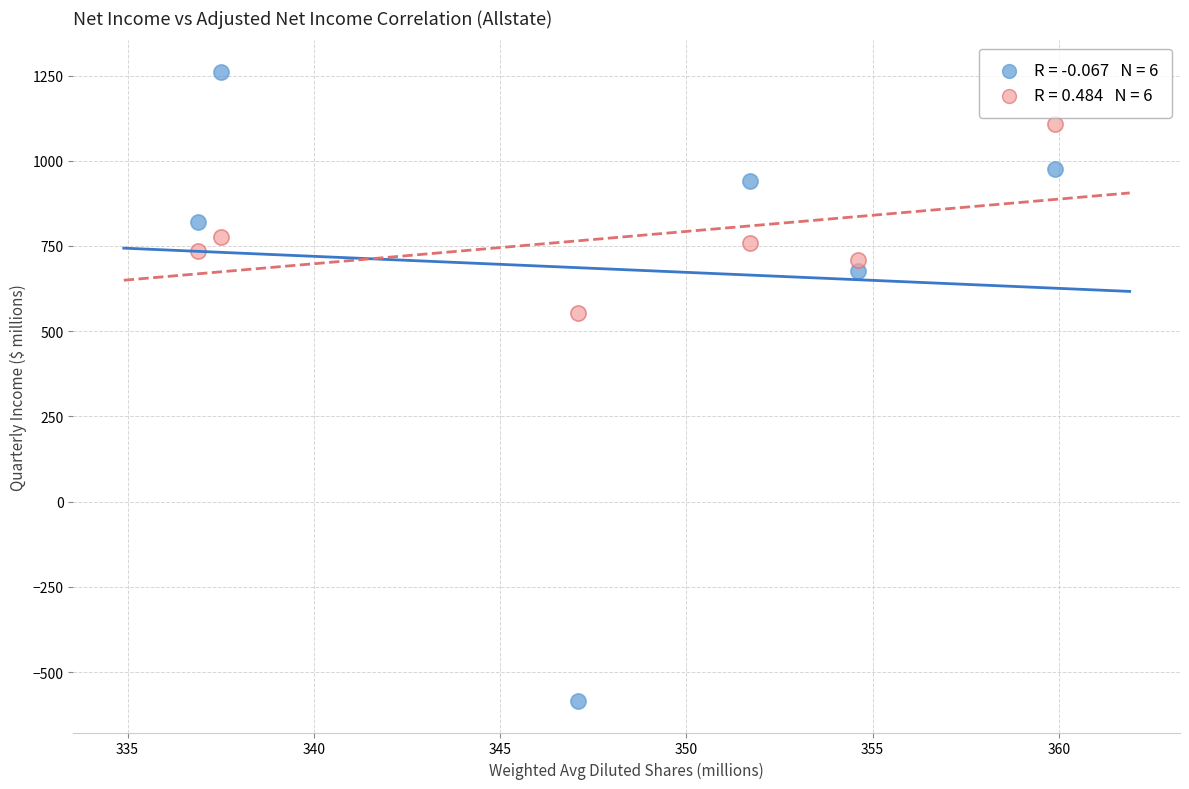

Across all series, what Y value is closest to 338?

552